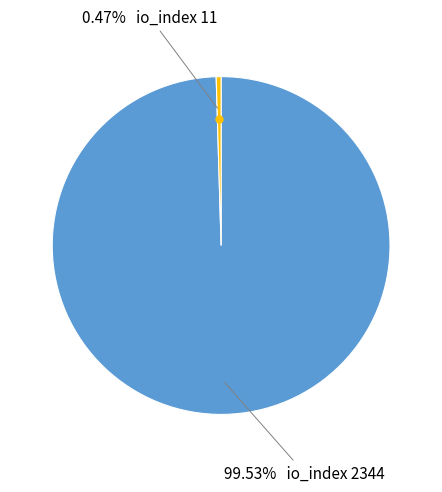

To the nearest percent, what is the average slice percentage?

50%